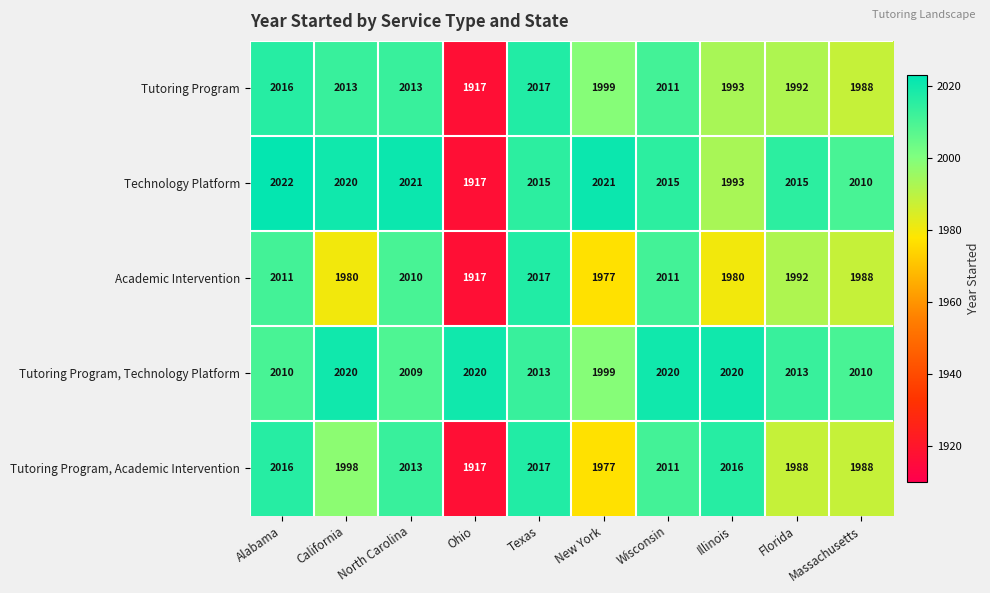

Which series changed the most between Ohio and Massachusetts?

Technology Platform